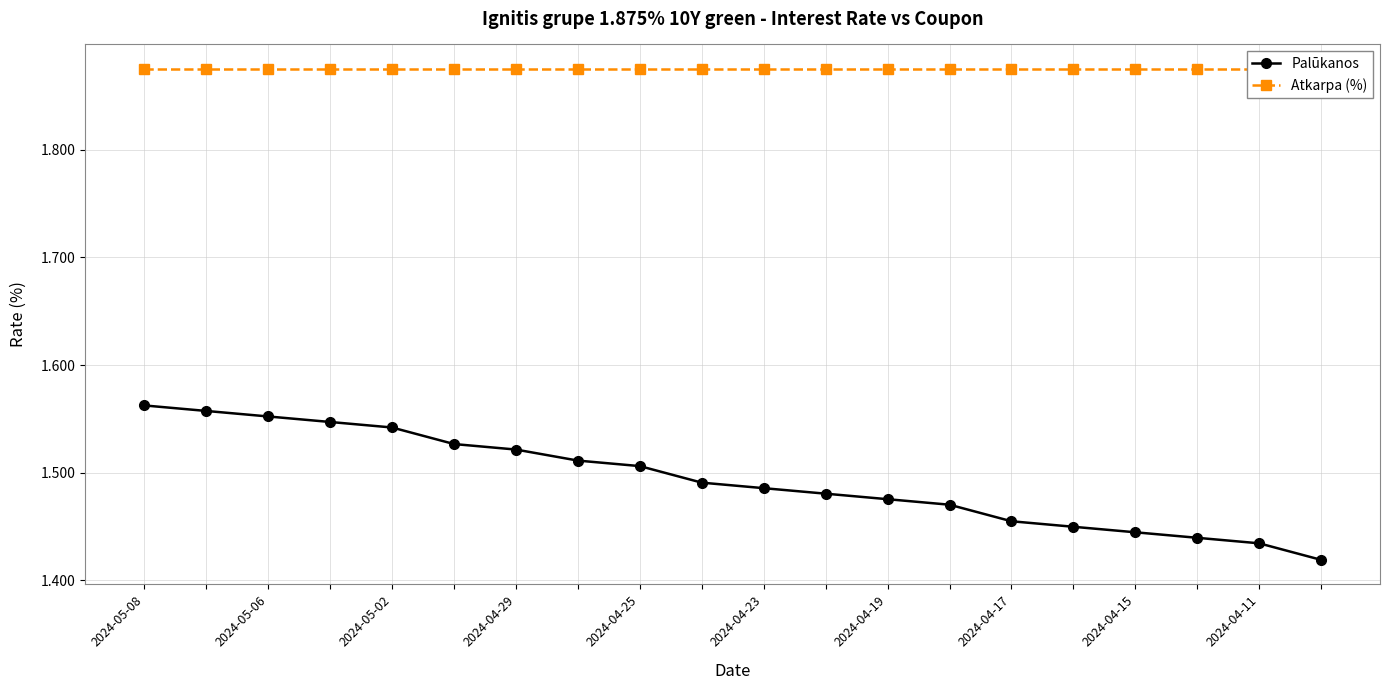

Is it true that Atkarpa (%) equals 1.9 at 2024-04-17?

True